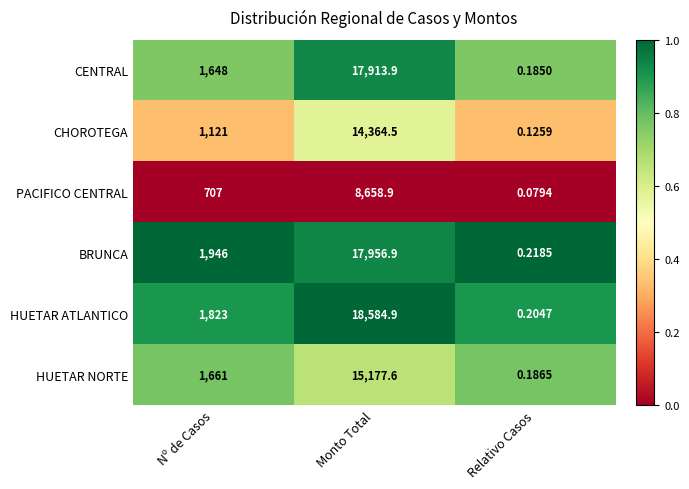

At which label does HUETAR NORTE reach its minimum?

Relativo Casos